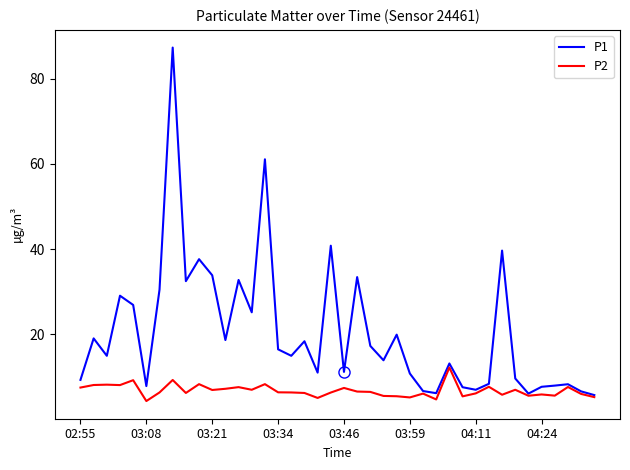

Which series has the widest spread of values?

P1